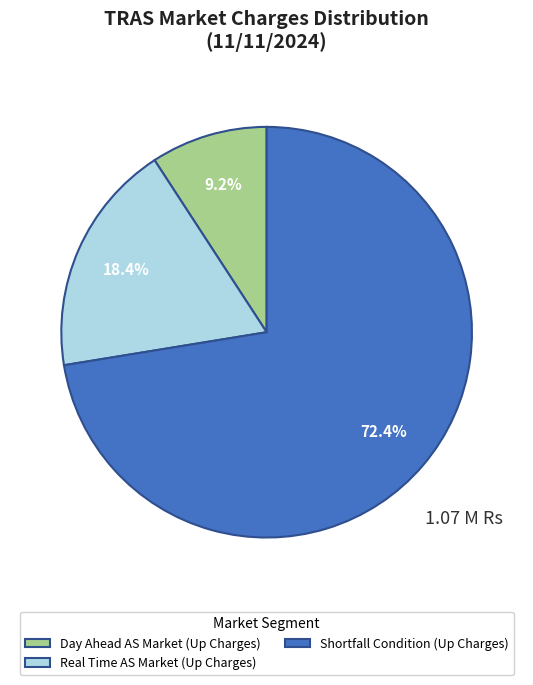

Rank the categories by value from lowest to highest.

Day Ahead AS Market (Up Charges), Real Time AS Market (Up Charges), Shortfall Condition (Up Charges)